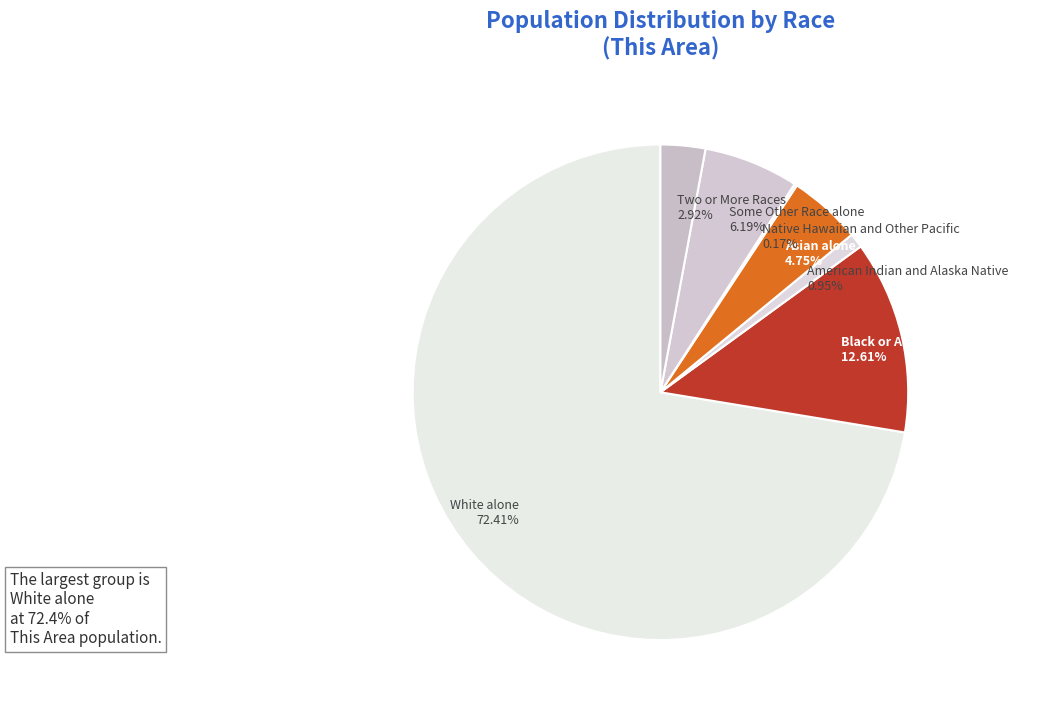

Do White alone and Some Other Race alone together represent more than half of the pie?

Yes